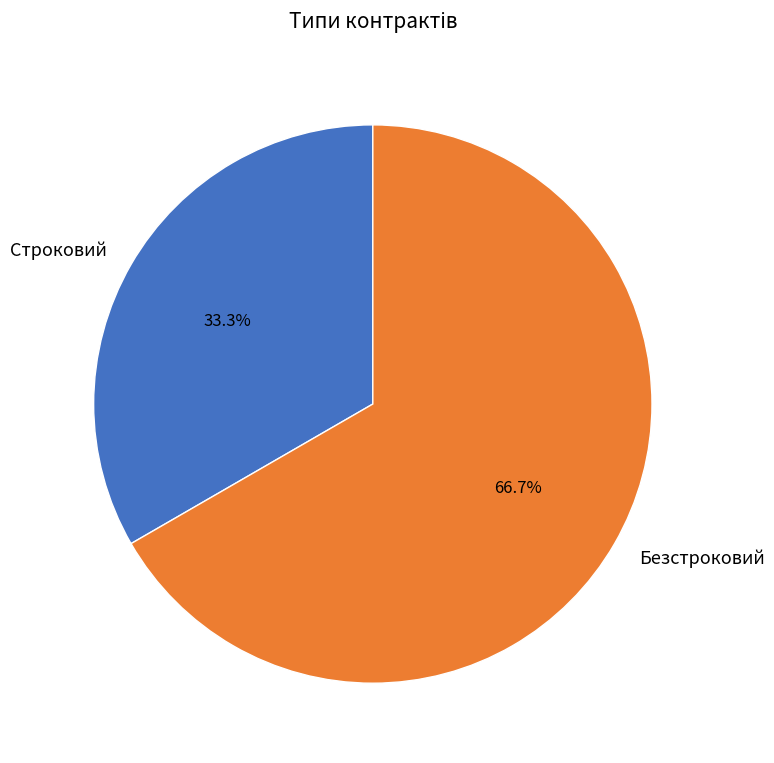

What percentage is the Строковий slice, to the nearest percent?

33%